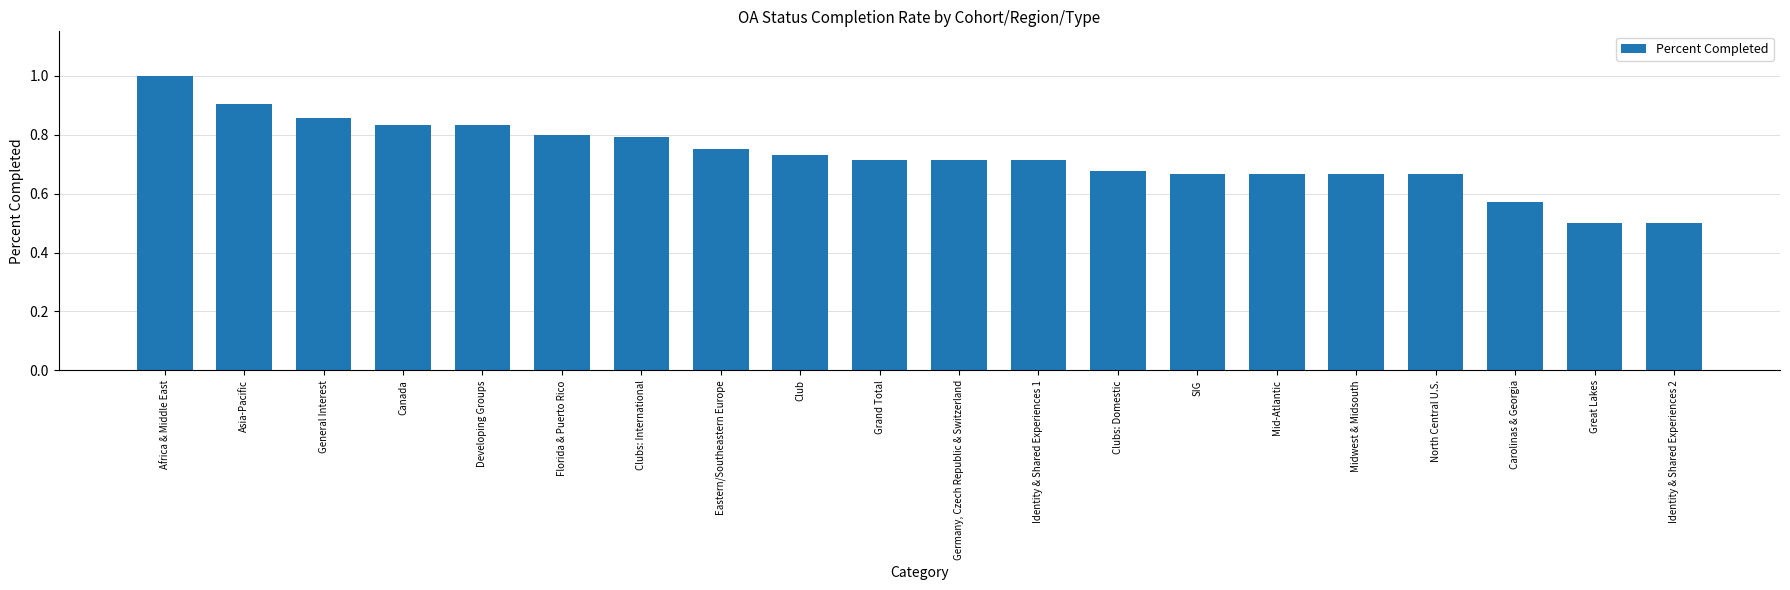

What is the difference between the maximum and minimum values?

0.5